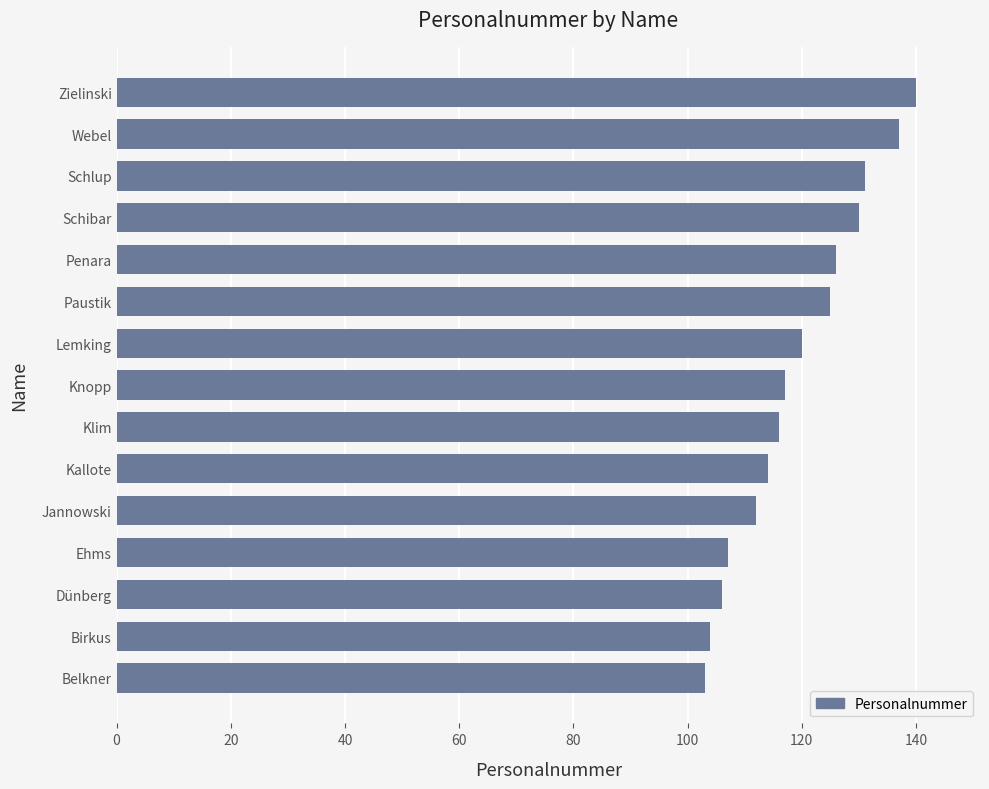

What is the difference between the maximum and second lowest values?

36